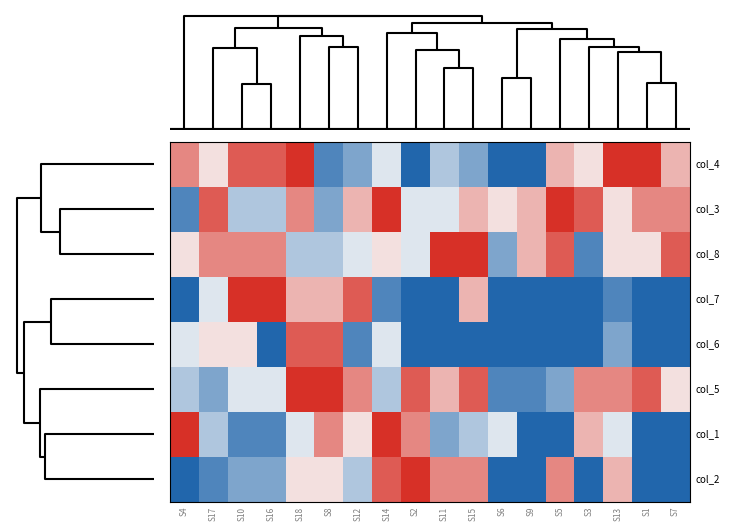

Between S18 and S4, which is larger?

S18